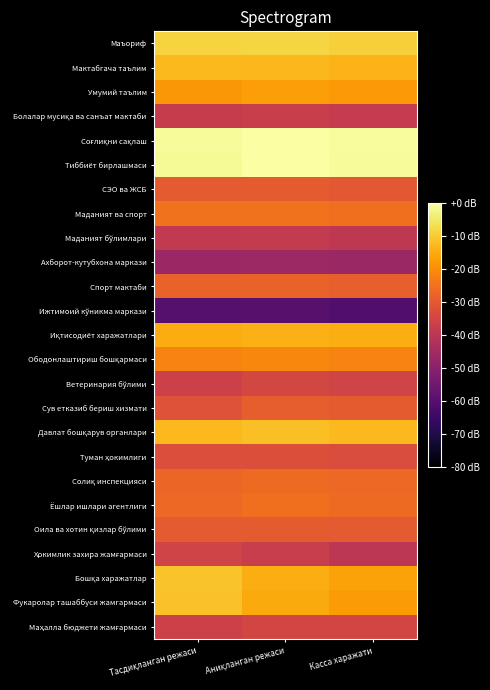

What is the difference between the highest and lowest values at Аниқланган режаси?

59.7